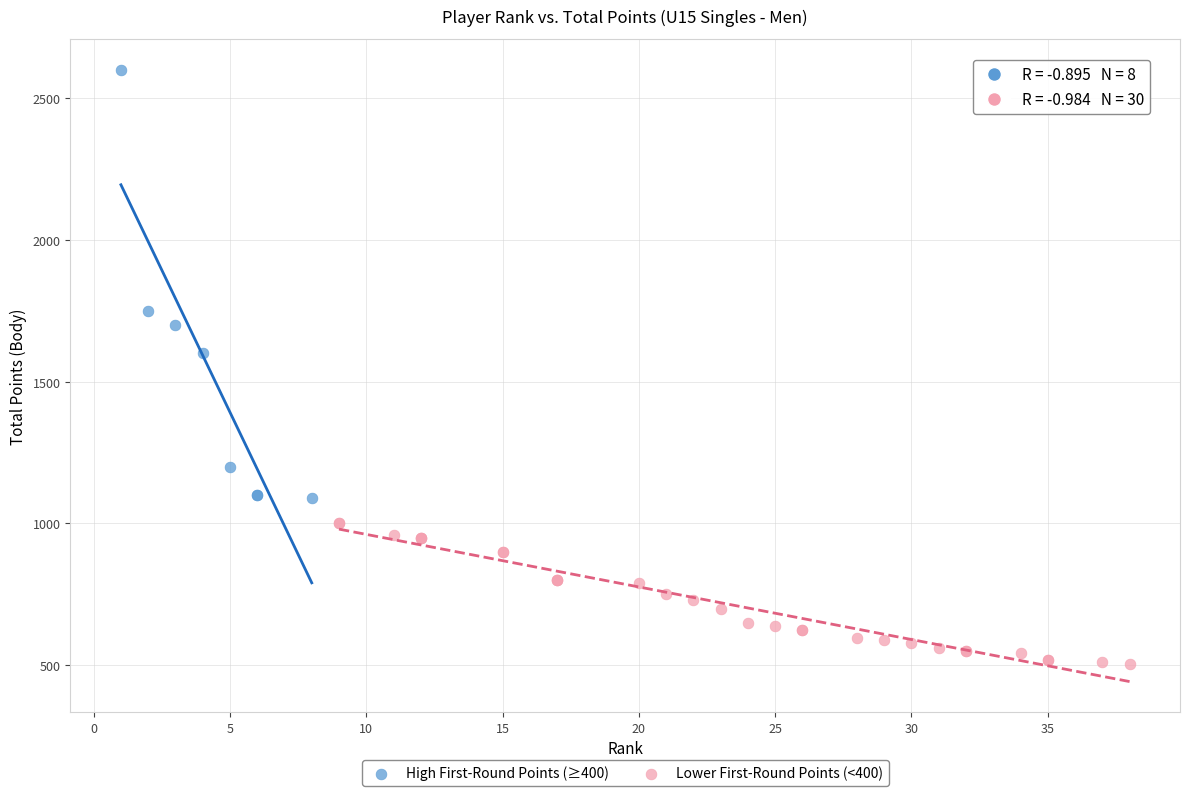

What are all the series names shown in the legend?

High First-Round Points (≥400), Lower First-Round Points (<400)